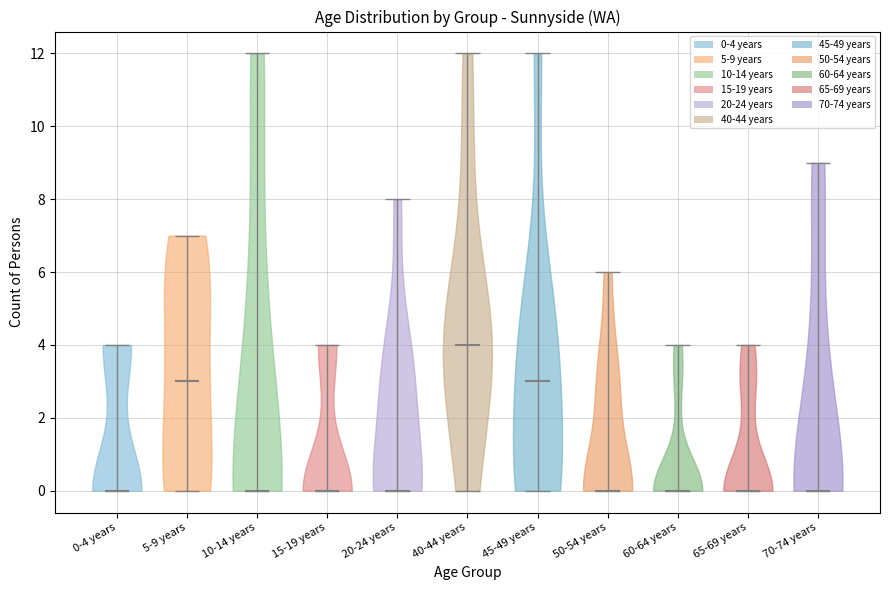

Reading left to right, read every violin against the y-axis: where its median line is, and the lowest and highest points it reaches. The values are not printed on the chart, so give them approximately, as read against the axis.

0-4 years: median line 0, lowest point 0, highest point 4
5-9 years: median line 3, lowest point 0, highest point 7
10-14 years: median line 0, lowest point 0, highest point 12
15-19 years: median line 0, lowest point 0, highest point 4
20-24 years: median line 0, lowest point 0, highest point 8
40-44 years: median line 4, lowest point 0, highest point 12
45-49 years: median line 3, lowest point 0, highest point 12
50-54 years: median line 0, lowest point 0, highest point 6
60-64 years: median line 0, lowest point 0, highest point 4
65-69 years: median line 0, lowest point 0, highest point 4
70-74 years: median line 0, lowest point 0, highest point 9